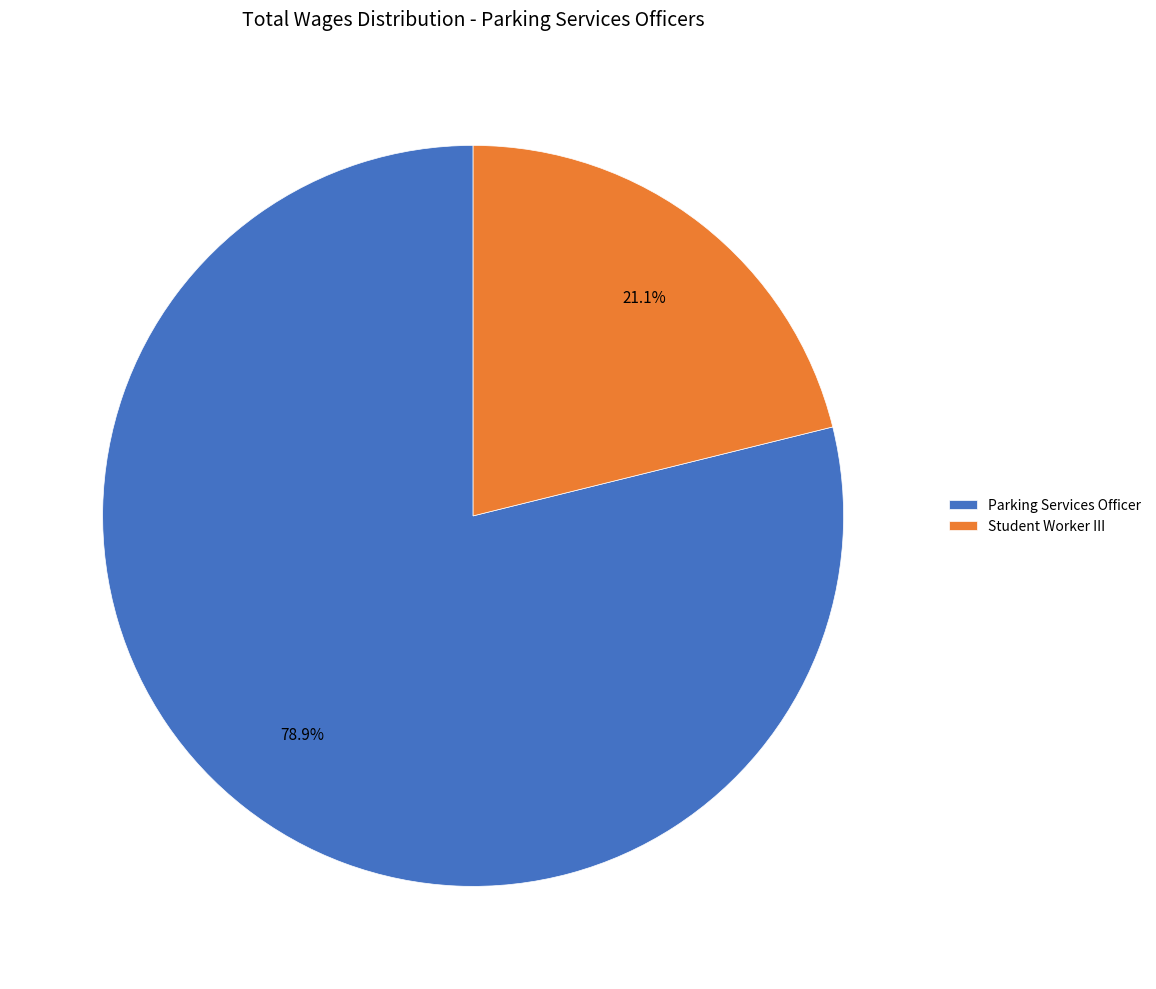

What is the smallest slice in the pie chart?

Student Worker III